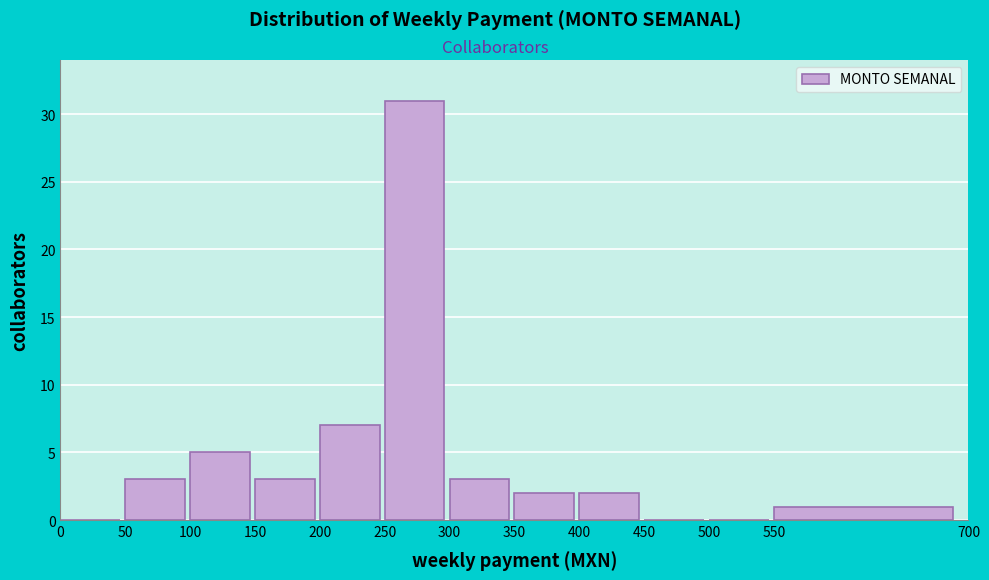

Which range on the x-axis has the tallest bar?

250 to 300